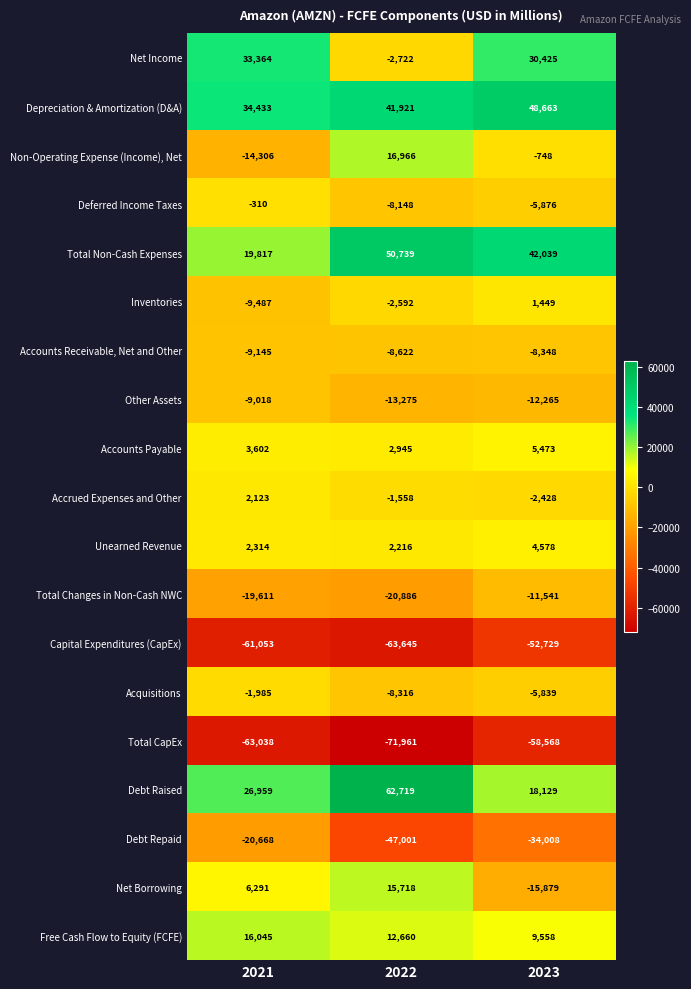

True or false: Acquisitions has a value of -9847 at 2023.

False